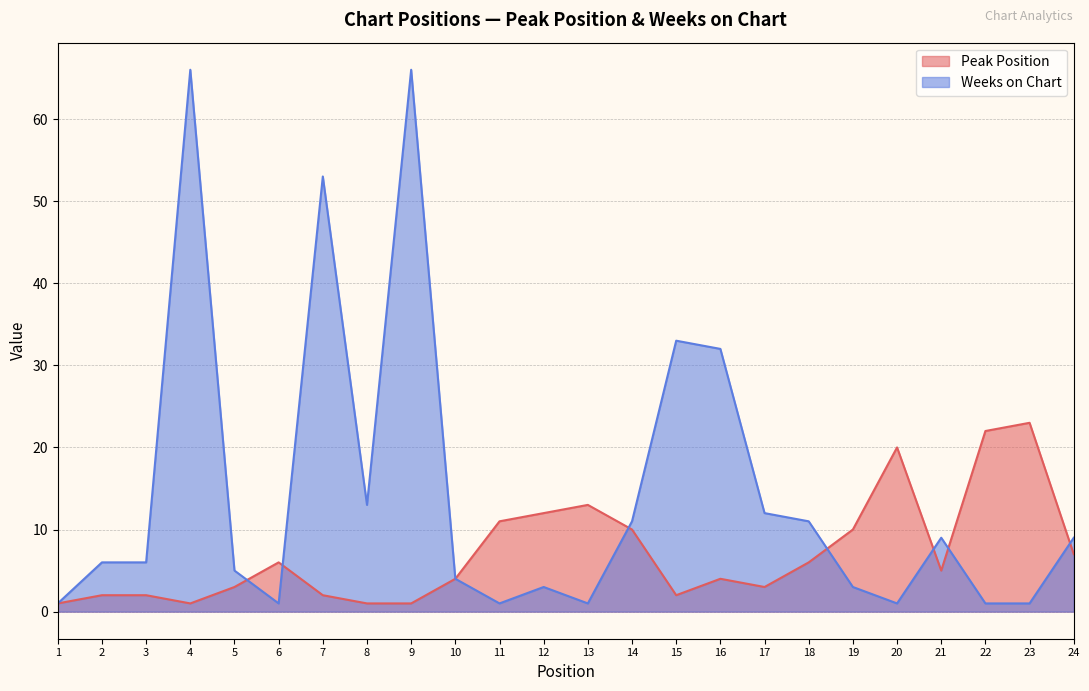

Between which two adjacent categories do Weeks on Chart and Peak Position first intersect?

5 and 6